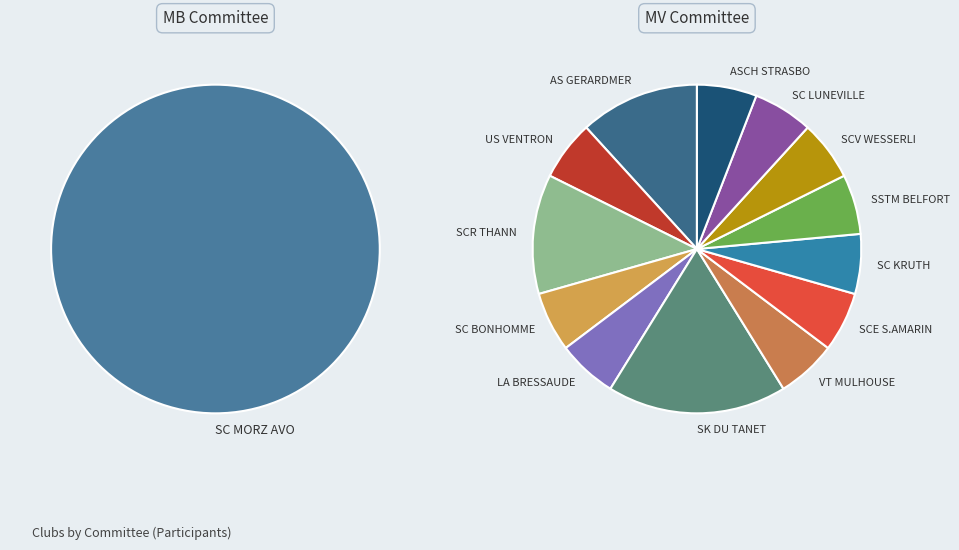

Do MB and MV together represent more than half of the pie?

Yes